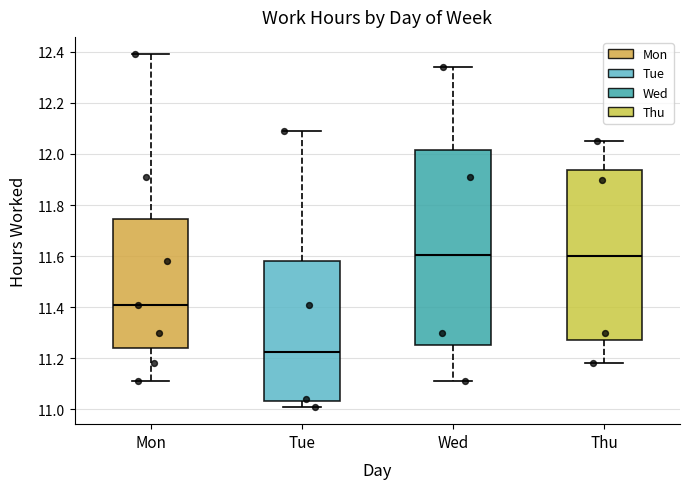

Which box's median line is the lowest?

Tue